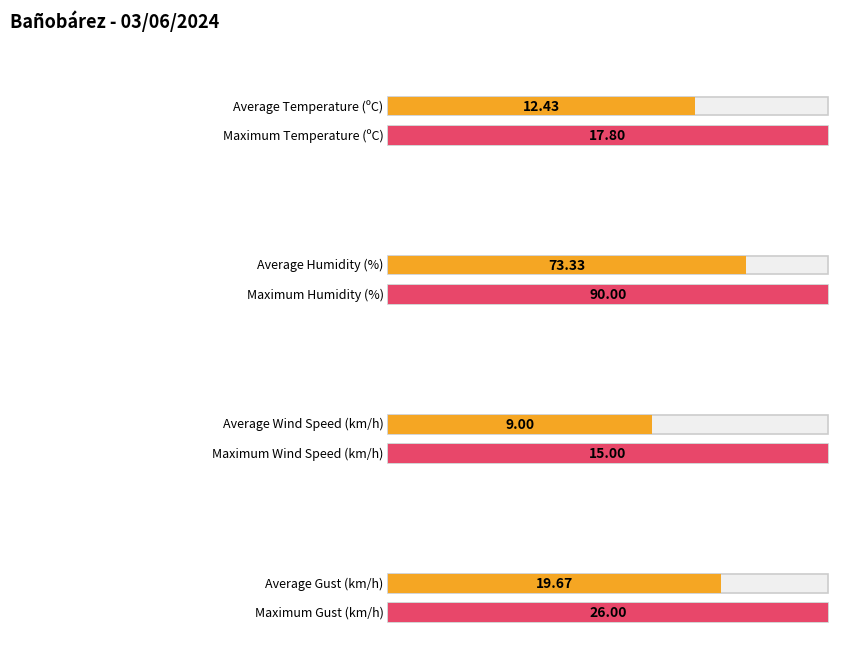

Rank the series by their maximum value, from lowest to highest.

Wind Speed (km/h), Temperature (ºC), Gust (km/h), Humidity (%)